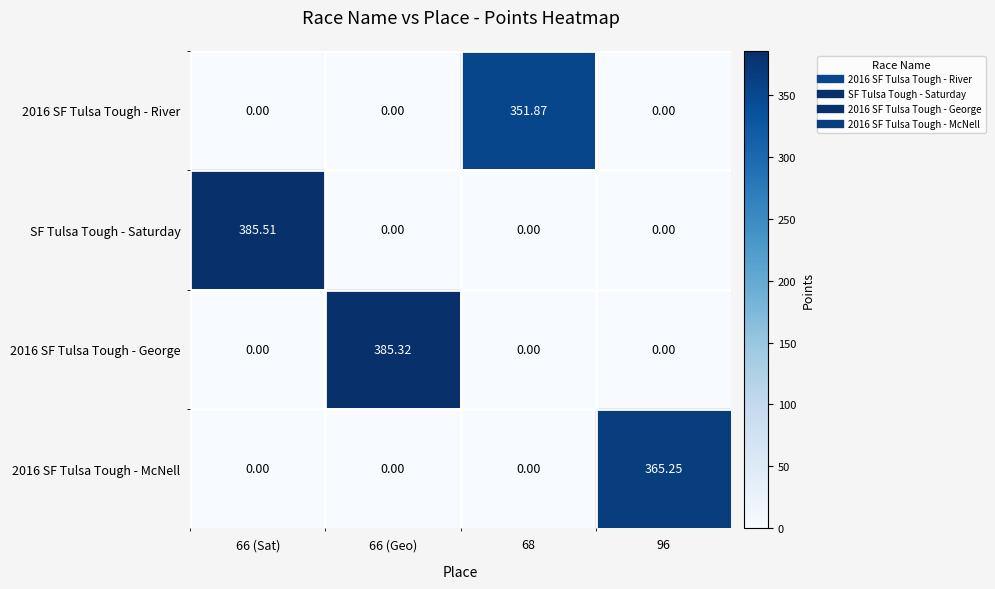

Is the value of 2016 SF Tulsa Tough - River at 66 (Geo) greater than the value of 2016 SF Tulsa Tough - George at 66 (Geo)?

No